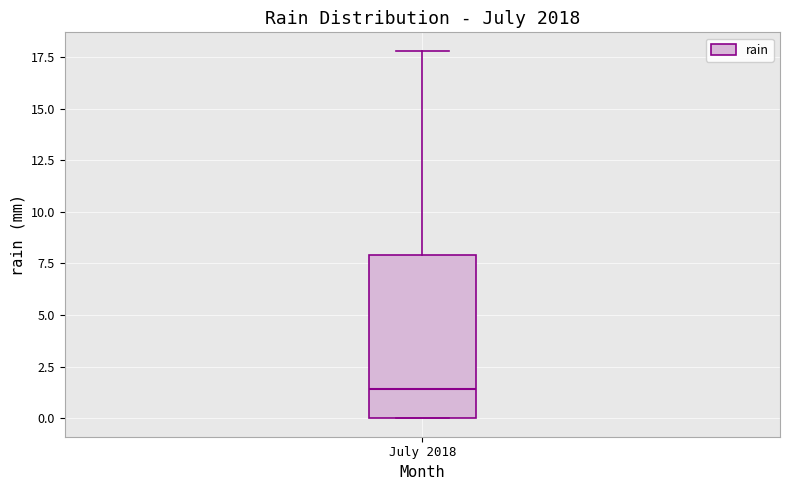

Read this box plot against the y-axis: the position of the median line, the range covered by the box, and the ends of both whiskers. The values are not printed on the chart, so give them approximately, as read against the axis.

median 1.5, box 0.0 to 8.0, whiskers 0.0 to 18.0